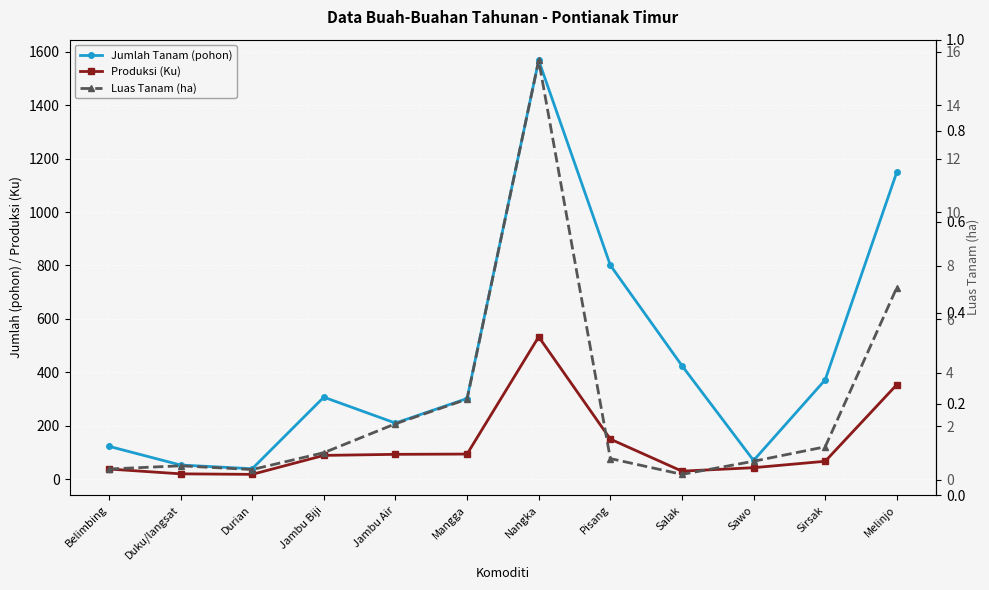

Reading left to right, list all the values displayed in this chart.

Jumlah Tanam (pohon): Belimbing=123.0	Duku/langsat=53.0	Durian=39.0	Jambu Biji=307.0	Jambu Air=210.0	Mangga=302.0	Nangka=1568.0	Pisang=801.0	Salak=425.0	Sawo=70.0	Sirsak=372.0	Melinjo=1150.0
Produksi (Ku): Belimbing=38.0	Duku/langsat=20.0	Durian=18.0	Jambu Biji=89.0	Jambu Air=93.0	Mangga=94.0	Nangka=533.0	Pisang=150.0	Salak=30.0	Sawo=43.0	Sirsak=67.0	Melinjo=354.0
Luas Tanam (ha): Belimbing=0.4	Duku/langsat=0.5	Durian=0.4	Jambu Biji=1.0	Jambu Air=2.1	Mangga=3.0	Nangka=15.7	Pisang=0.8	Salak=0.2	Sawo=0.7	Sirsak=1.2	Melinjo=7.2